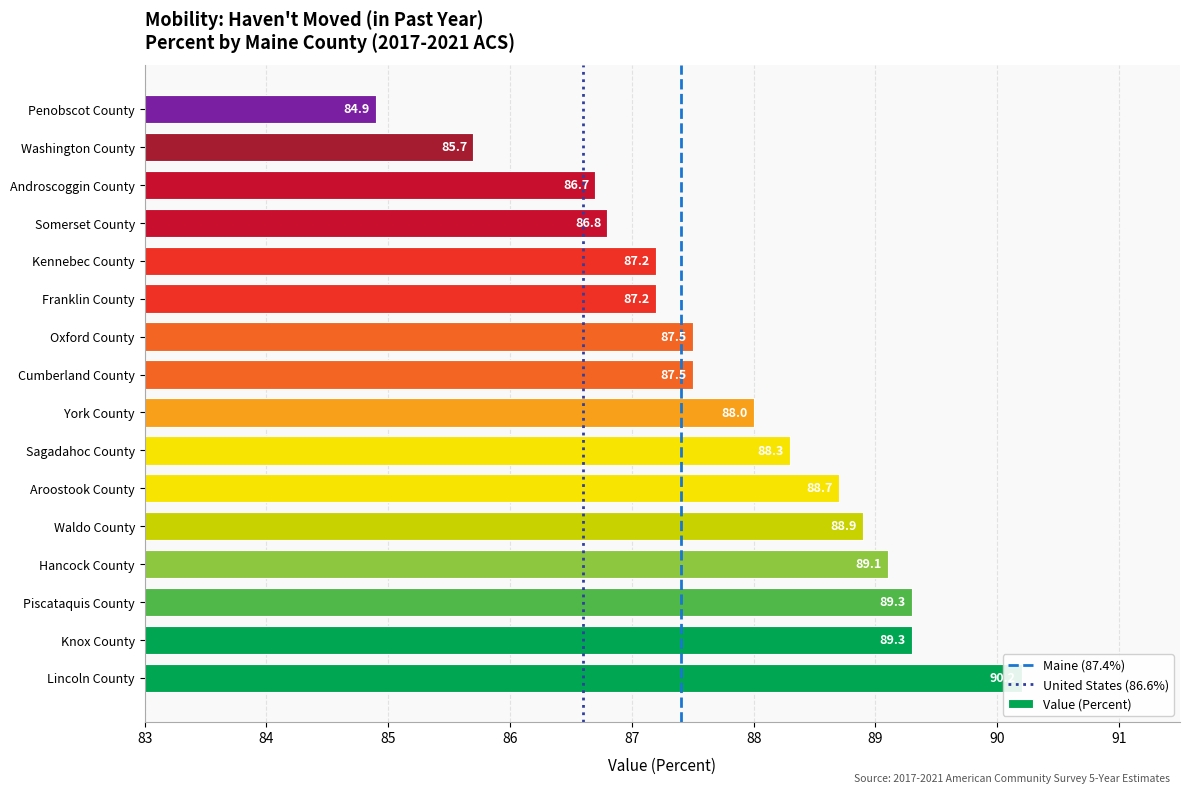

What is the difference between the values at Androscoggin County and Hancock County?

2.4